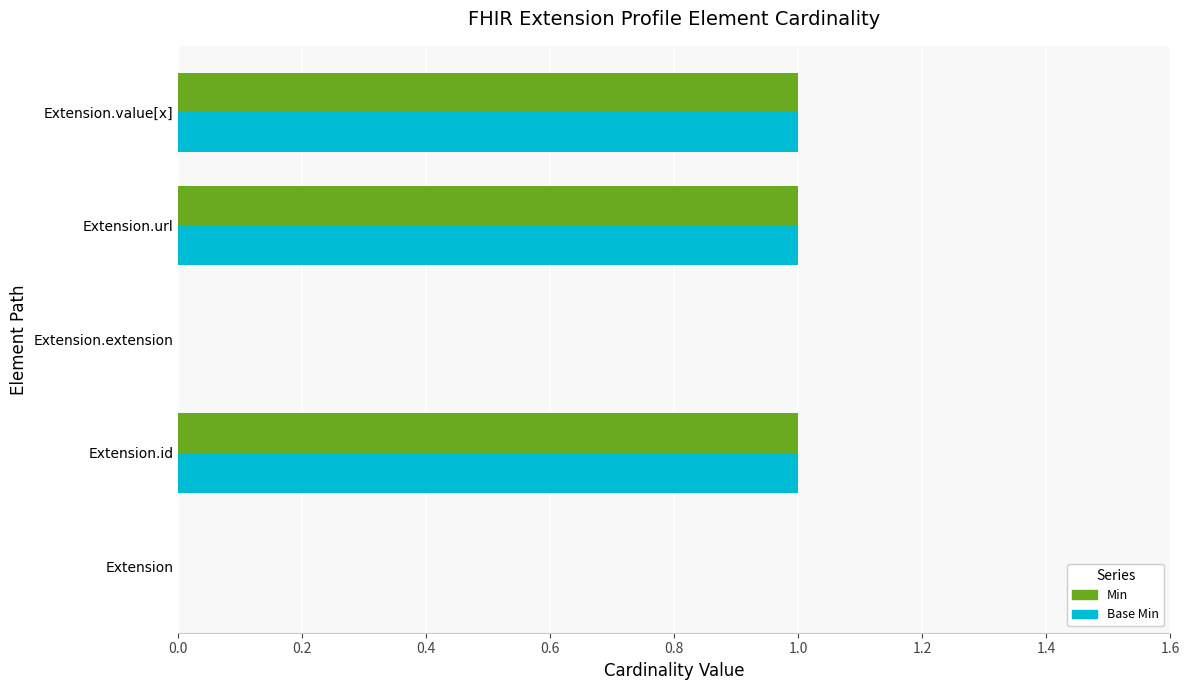

The Min series shows 1 at Extension.id. True or false?

True